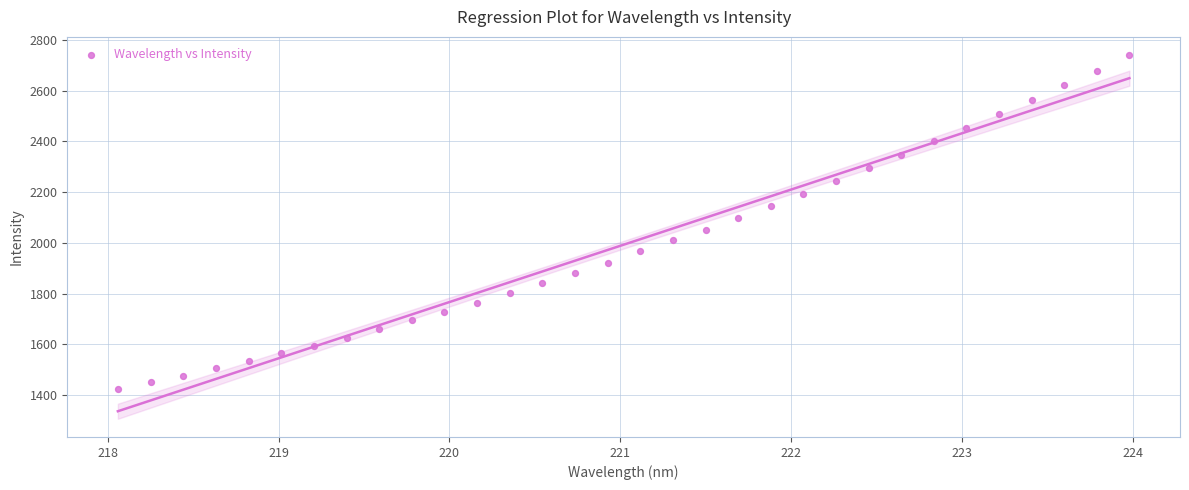

What is the range of X values (max minus min)?

5.9